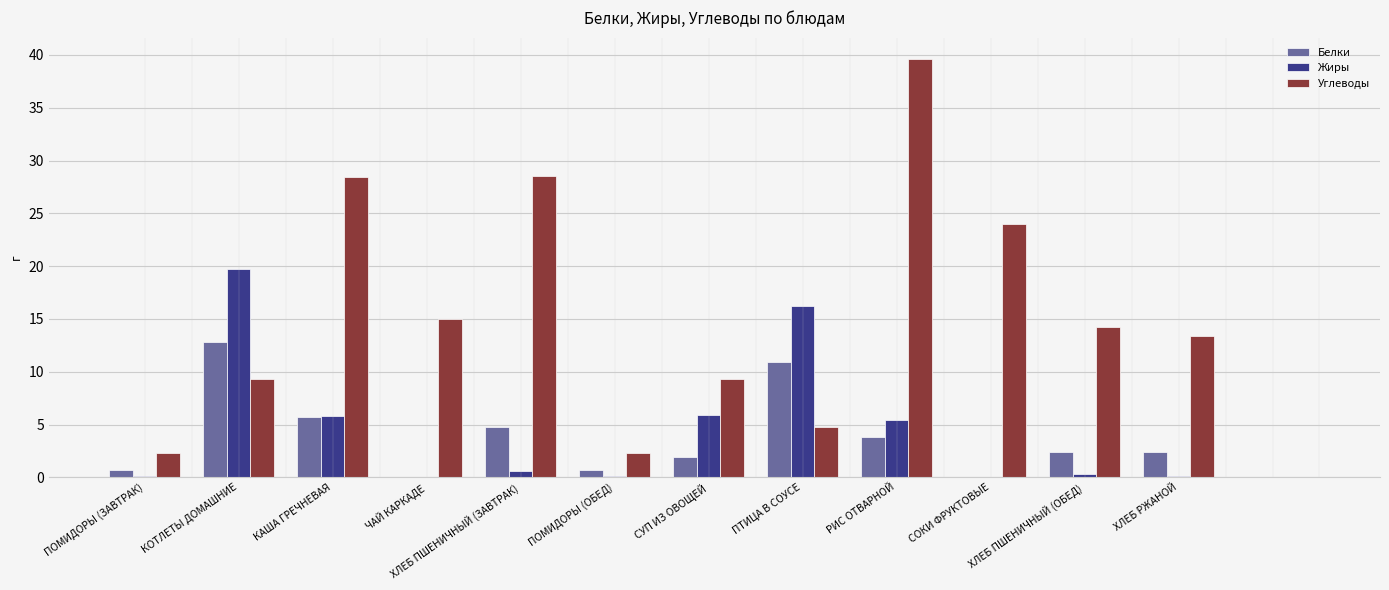

At which label does Углеводы reach its peak?

РИС ОТВАРНОЙ